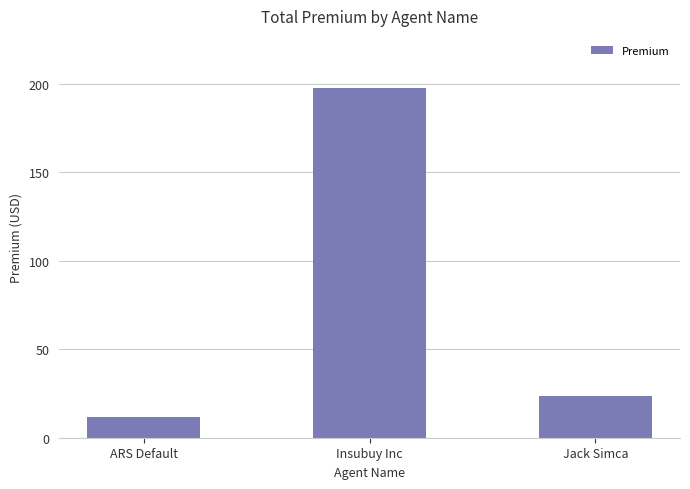

Which category has the lowest value across all series?

ARS Default